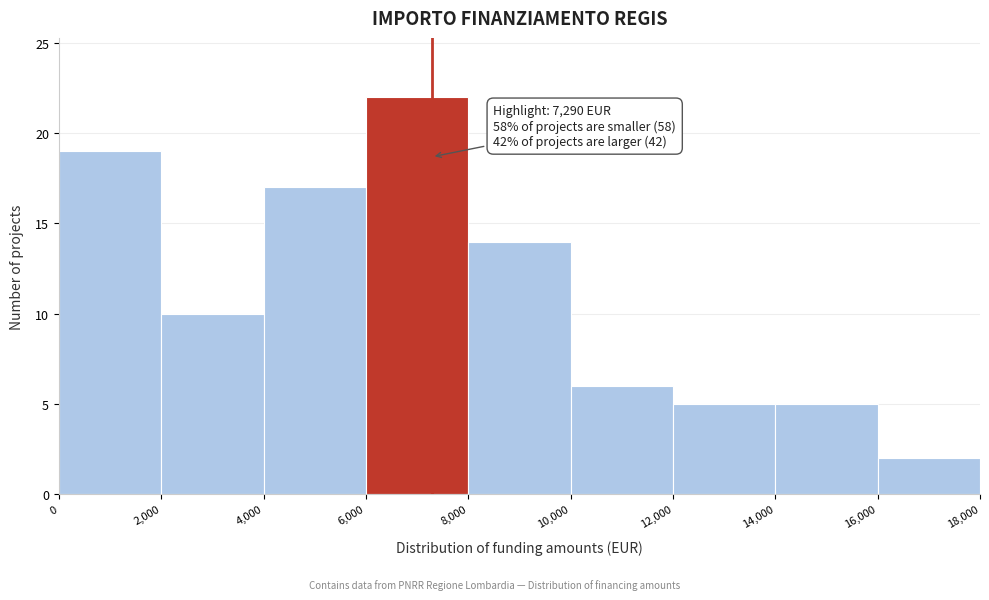

Which range on the x-axis has the tallest bar?

6,000 to 8,000